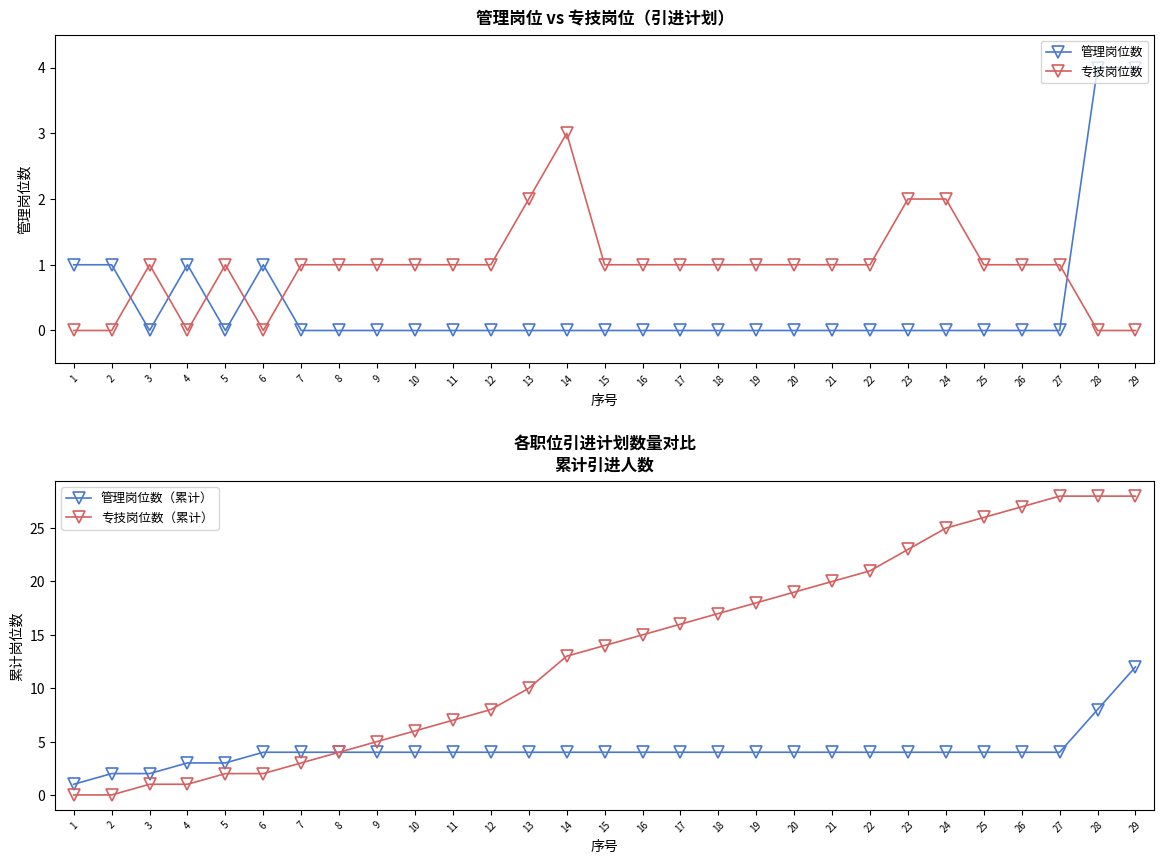

What is the difference between the second highest and minimum values in the 专技岗位数 series?

2